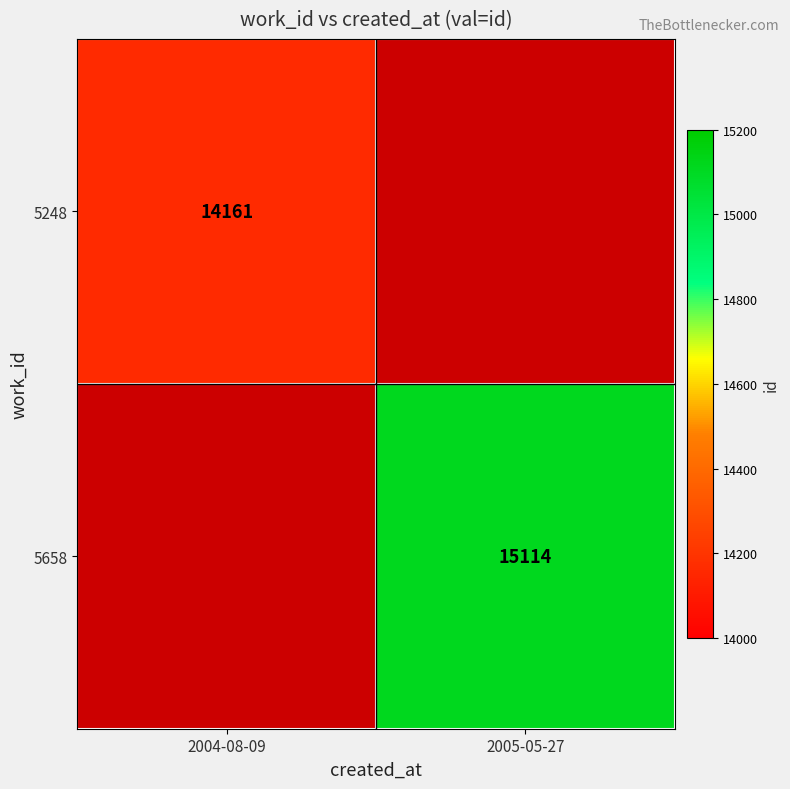

The value of 5658 at 2005-05-27 is 21863. True or false?

False